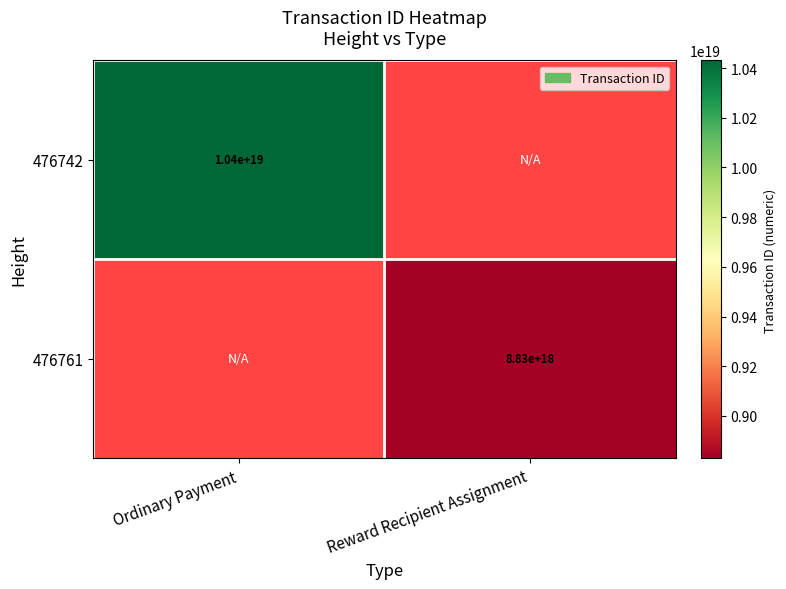

At how many categories does at least one series exceed 10348323680331427840?

1